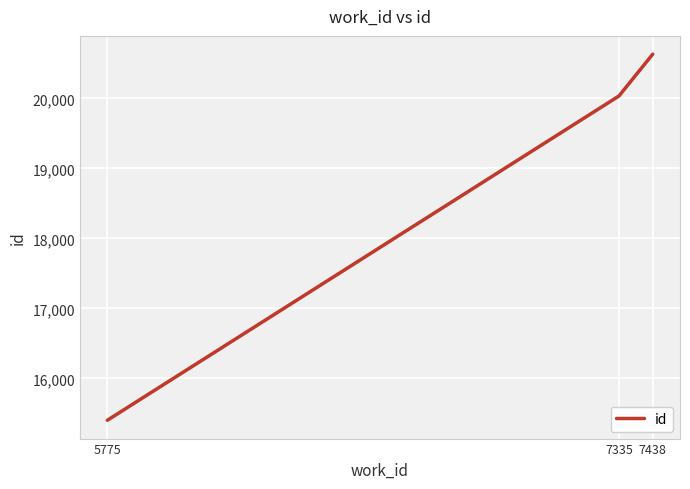

True or false: the data shows 20630 at 7438.

True